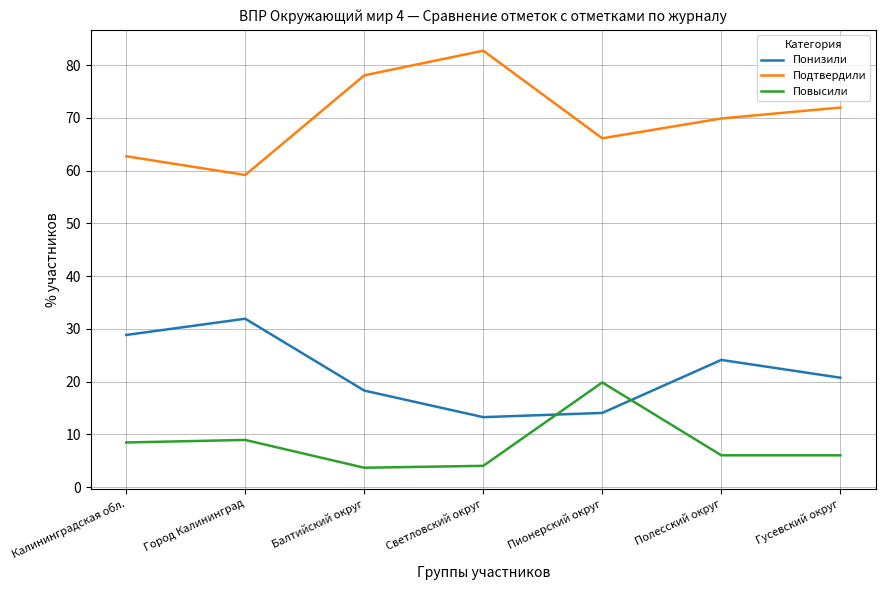

What position from the right is Гусевский округ?

1